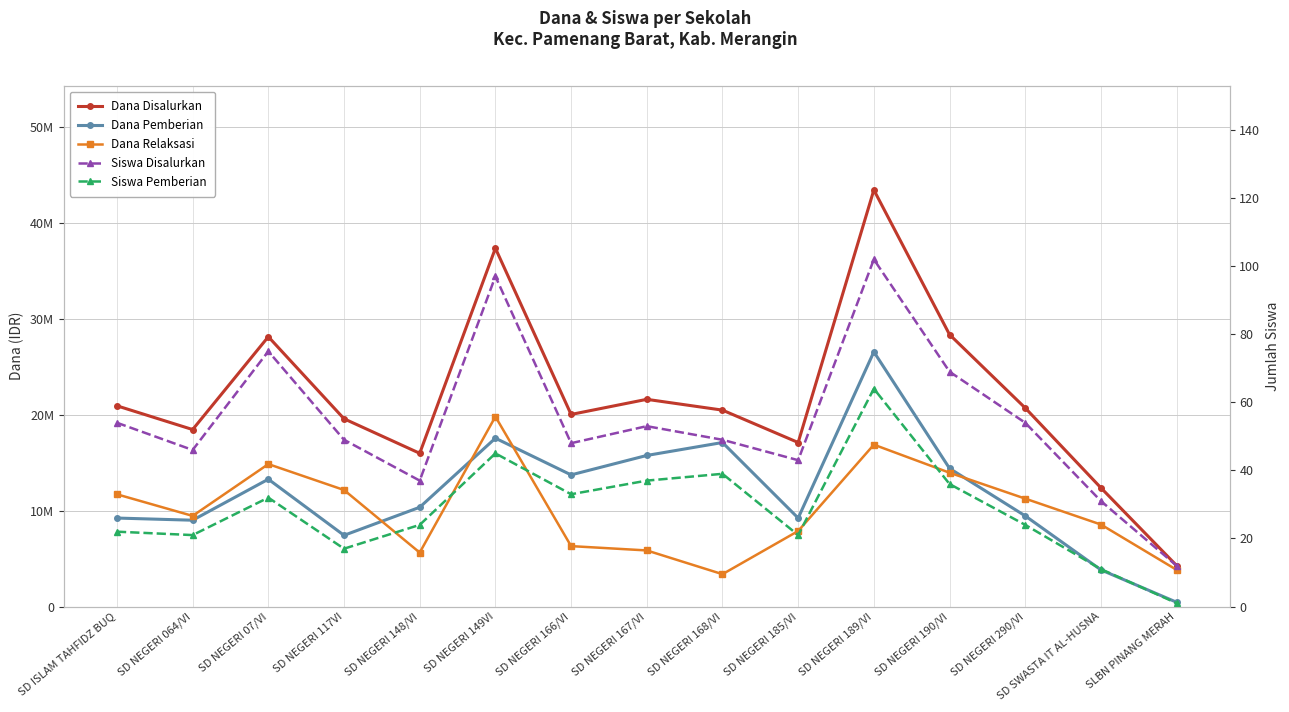

Count the number of data series in this chart.

5